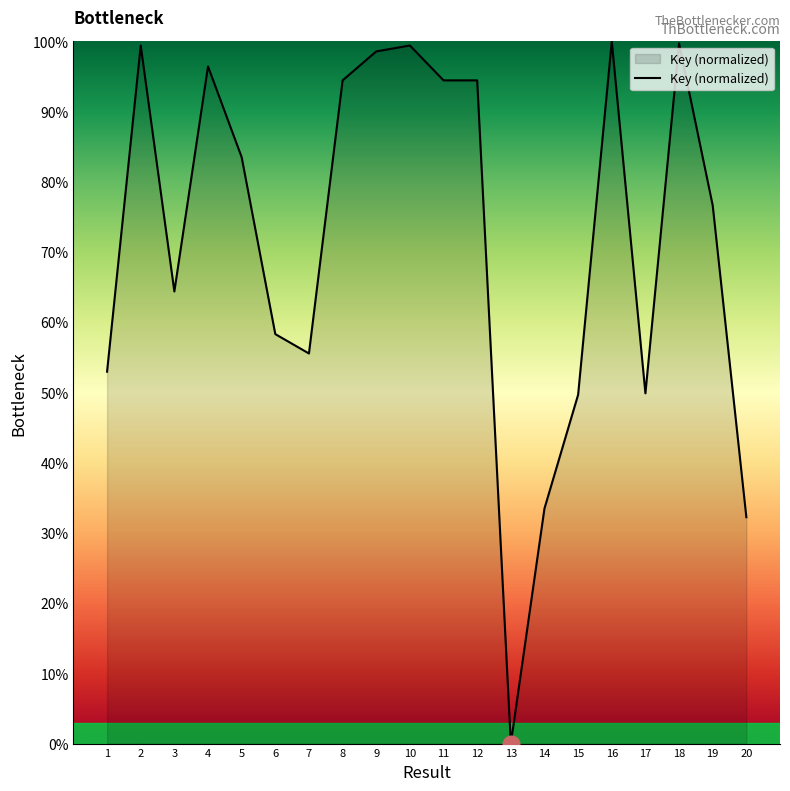

How many positive values are there?

19